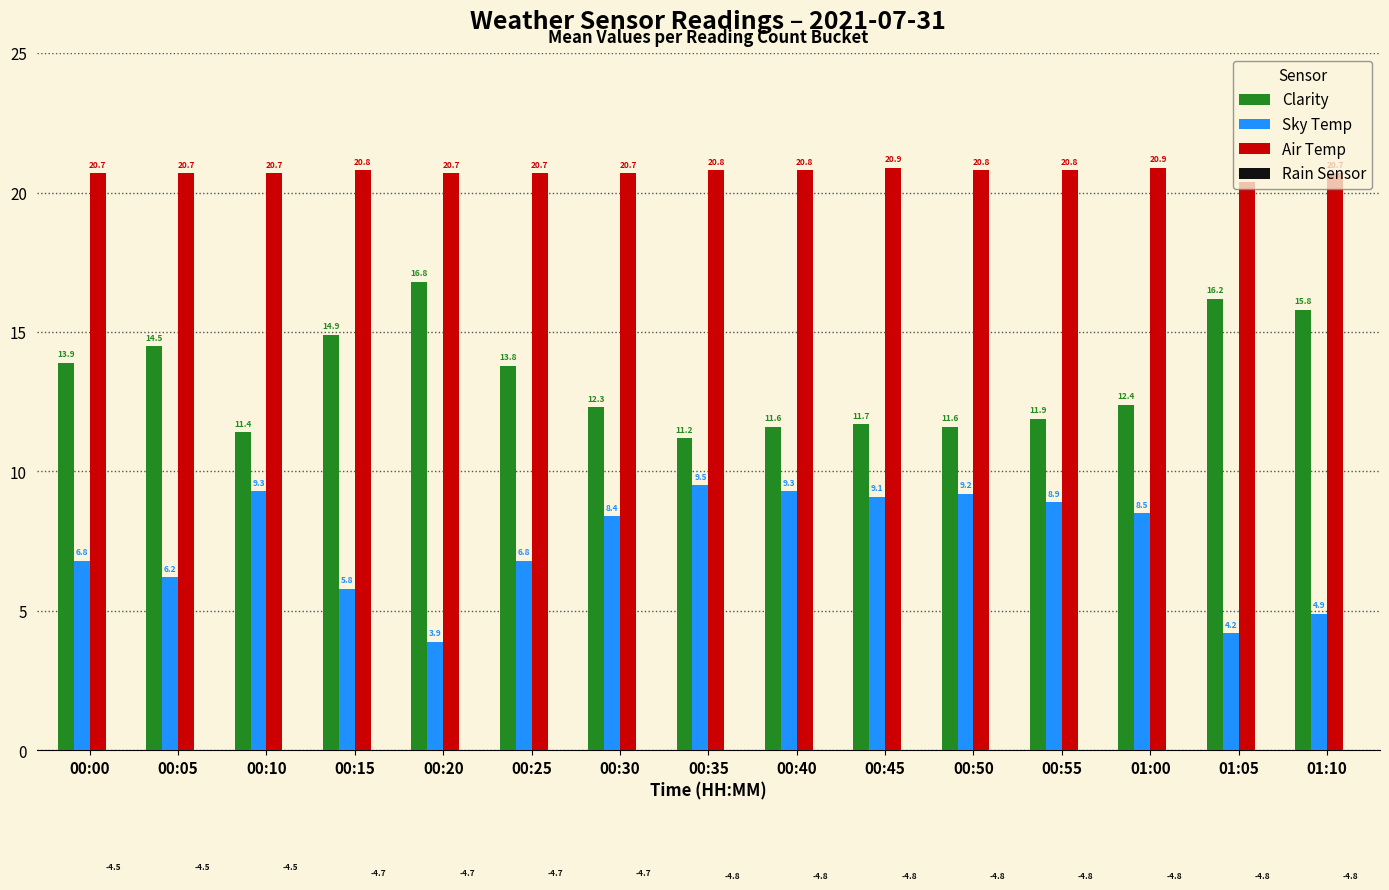

At which label does Clarity first exceed 12?

00:00